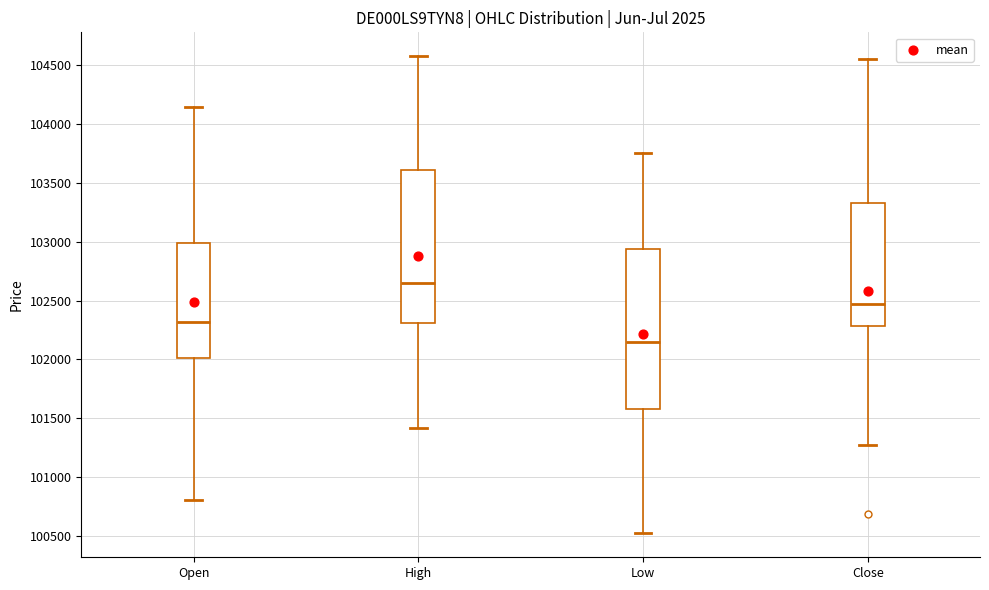

Comparing the boxes themselves (not the whiskers), which one is the tallest?

Low